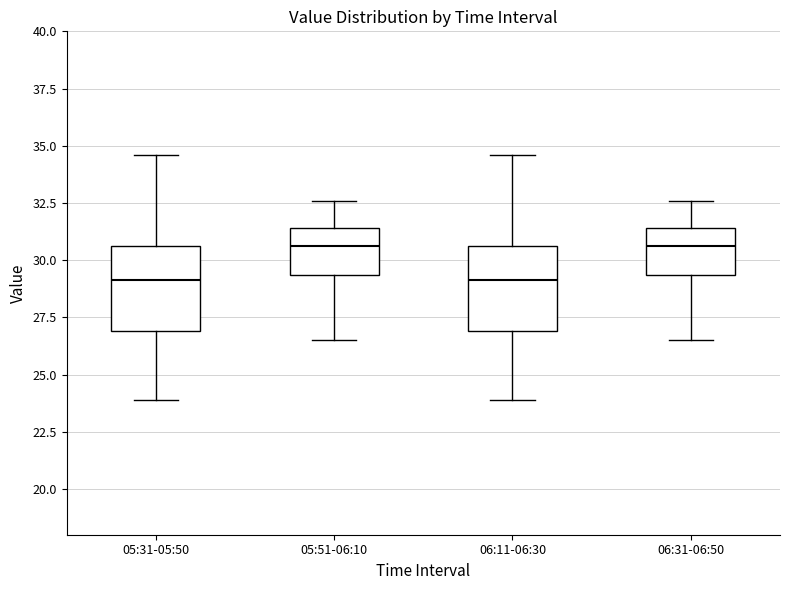

Where does the upper whisker of the box for 06:31-06:50 end on the y-axis? The values are not printed on the chart, so give them approximately, as read against the axis.

32.5